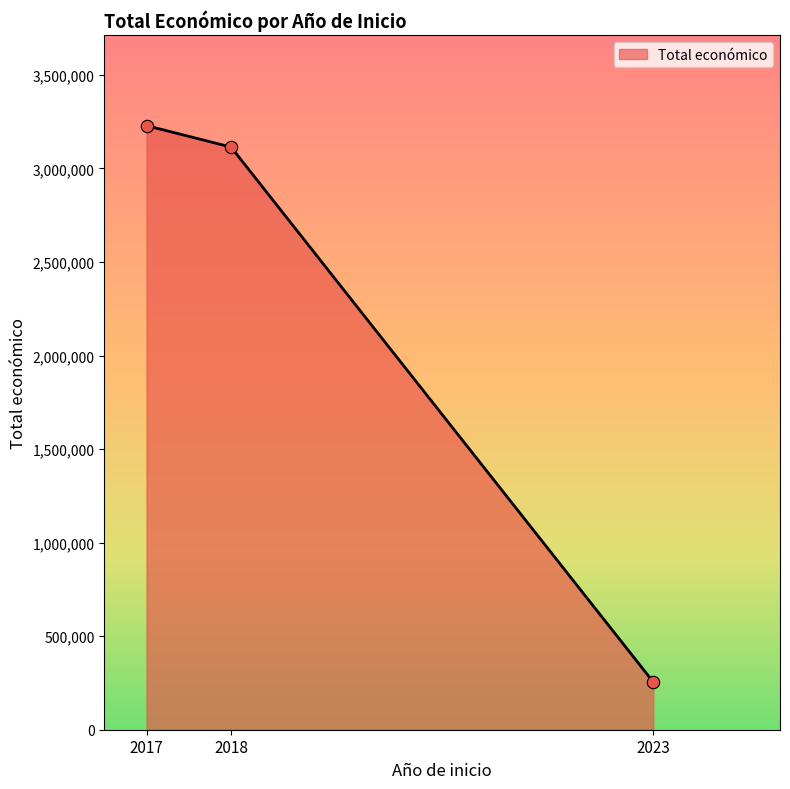

Approximately how many times larger is the value at 2018 compared to 2017?

1.0